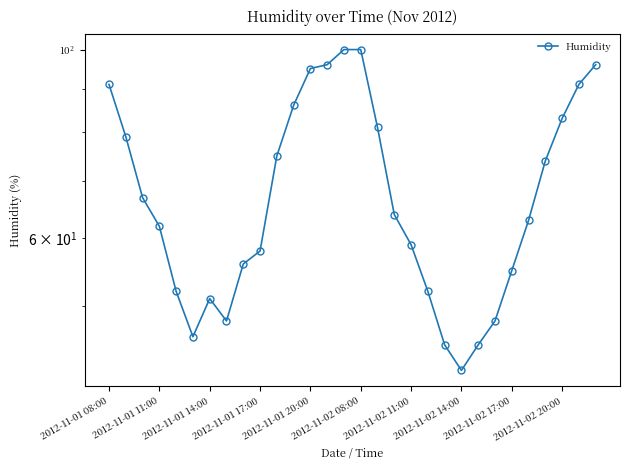

How many lines are shown in the chart?

1